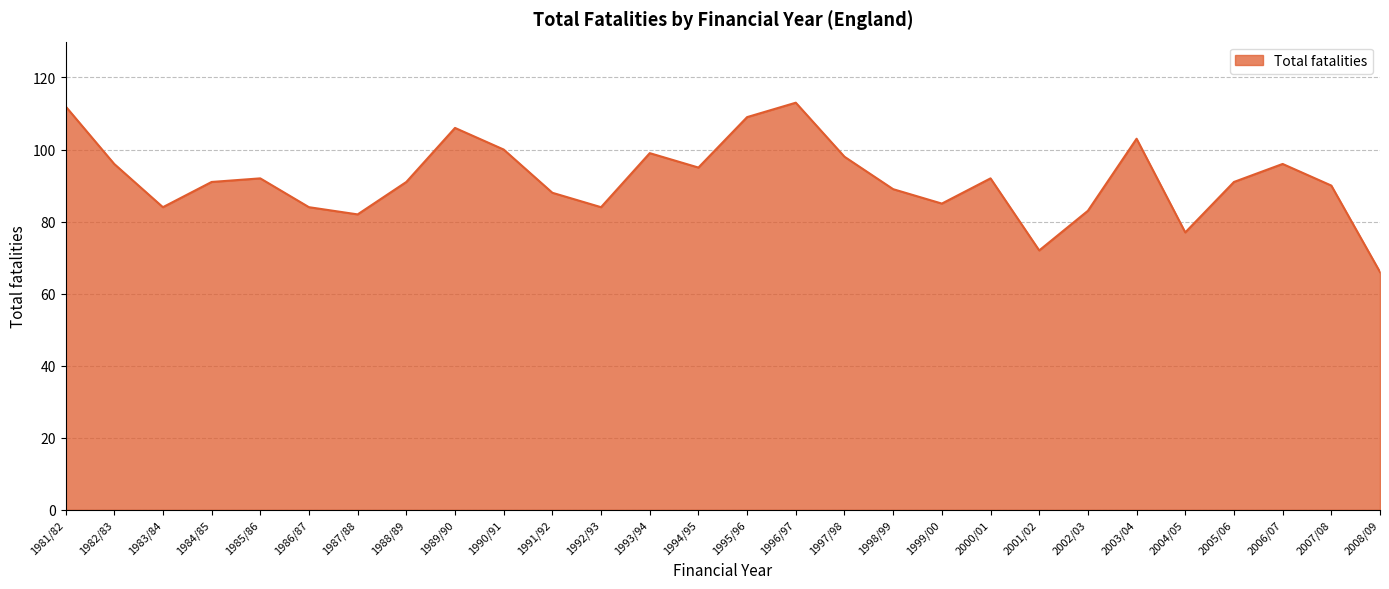

What is the sum of all values?

2568